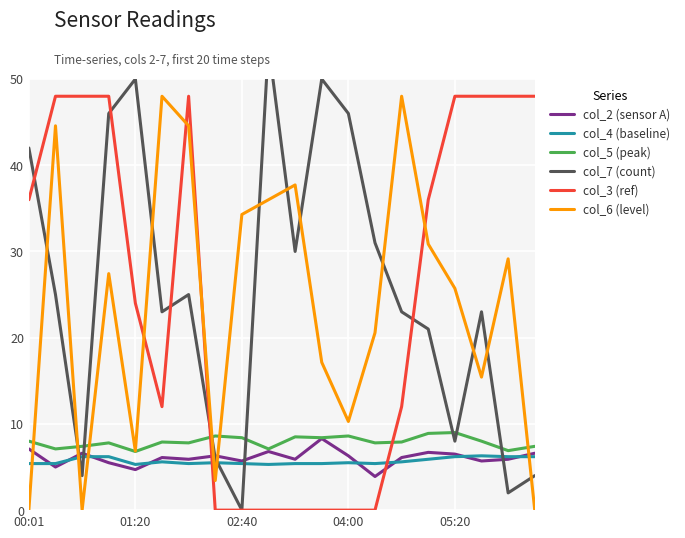

What is the maximum value for col_3 (ref)?

48.0